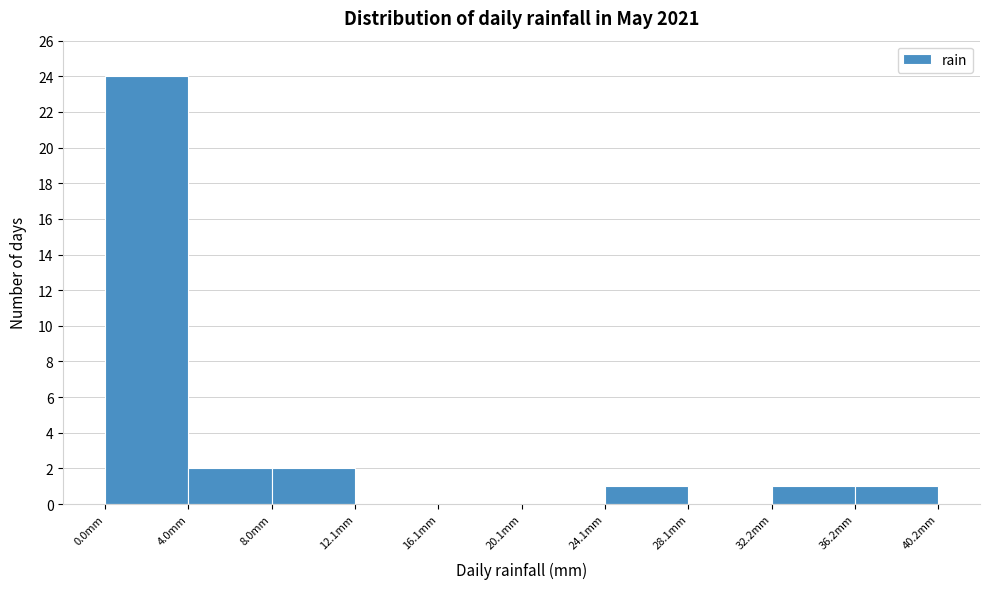

Reading left to right, list every bar in this chart as the range it spans on the x-axis followed by its height. Neither the bar edges nor the heights are printed on the chart, so give them approximately, as read against the axes.

0 to 4: 24
4 to 8: 2
8 to 12: 2
12 to 16: 0
16 to 20: 0
20 to 24: 0
24 to 28: 1
28 to 32: 0
32 to 36: 1
36 to 40: 1